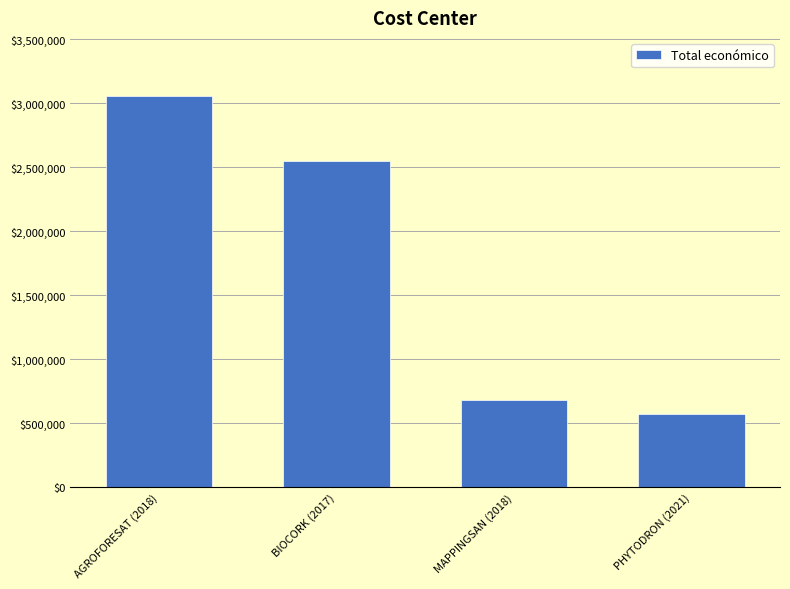

What is the minimum value shown in the chart?

567924